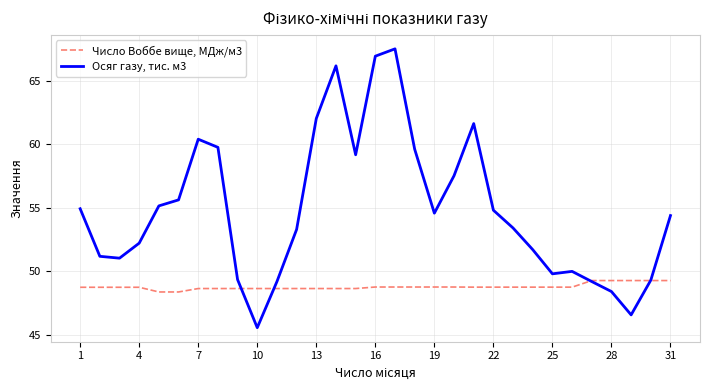

After their last crossing, which series has the higher values: Осяг газу, тис. м3 or Число Воббе вище, МДж/м3?

Осяг газу, тис. м3